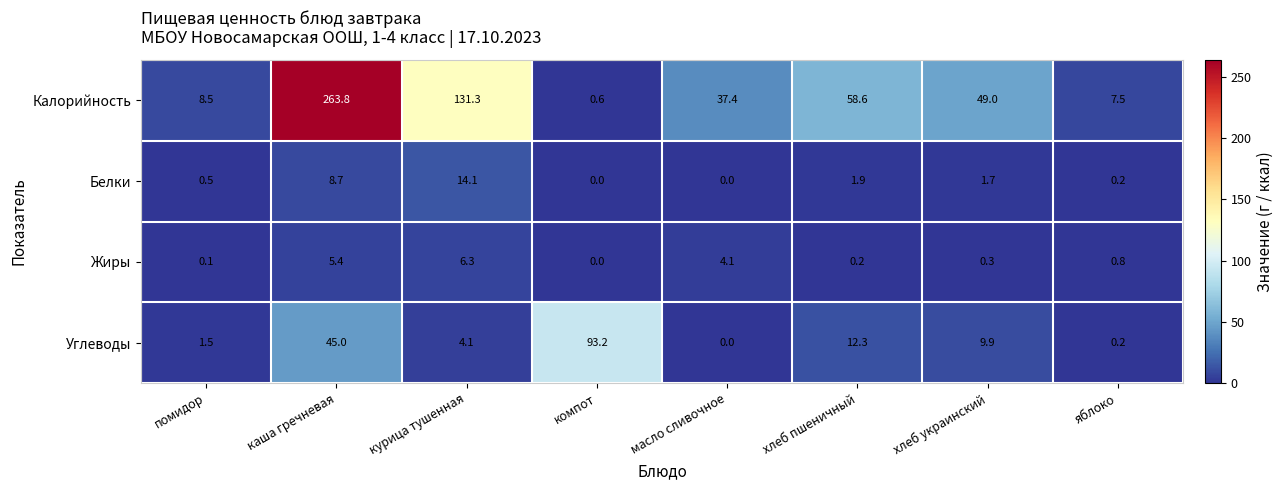

At which label does Углеводы reach its minimum?

масло сливочное